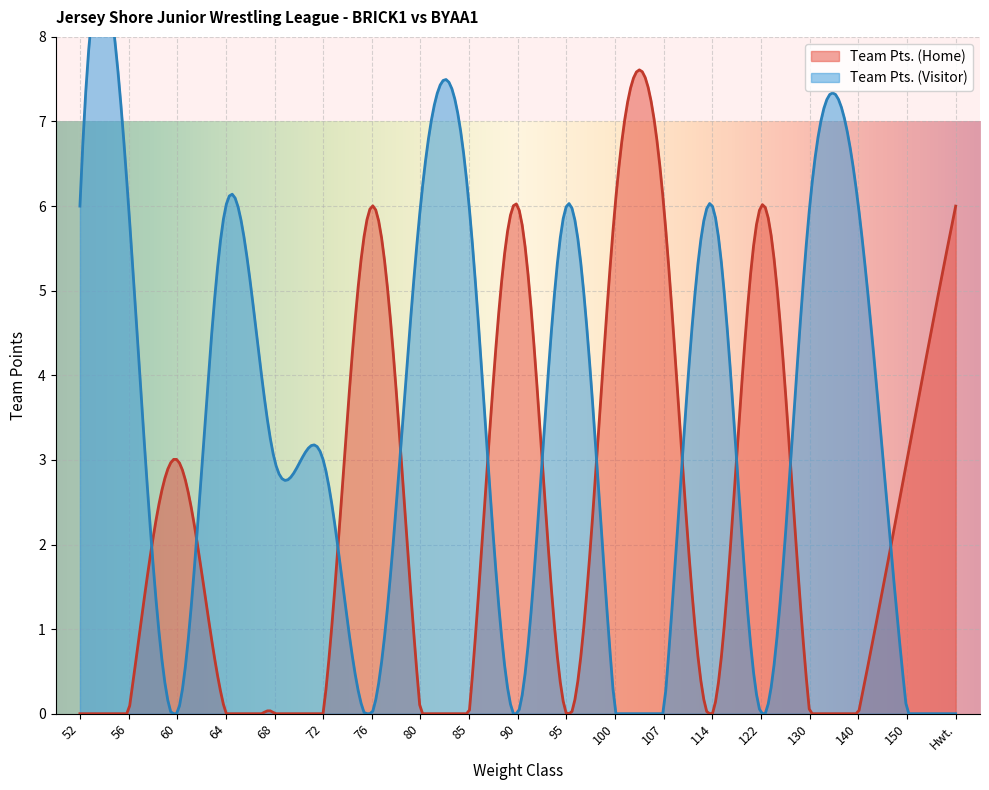

How many times do Team Pts. (Visitor) and Team Pts. (Home) cross each other?

11